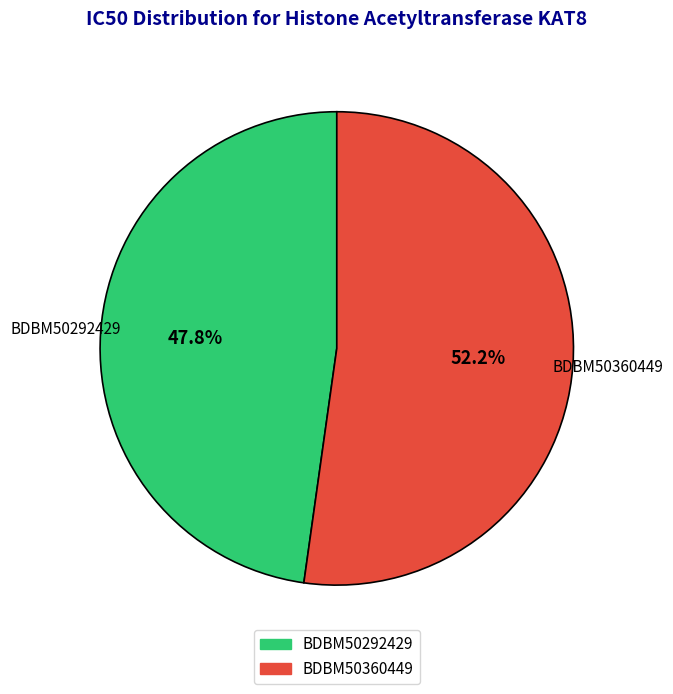

Between BDBM50360449 and BDBM50292429, which is larger?

BDBM50360449